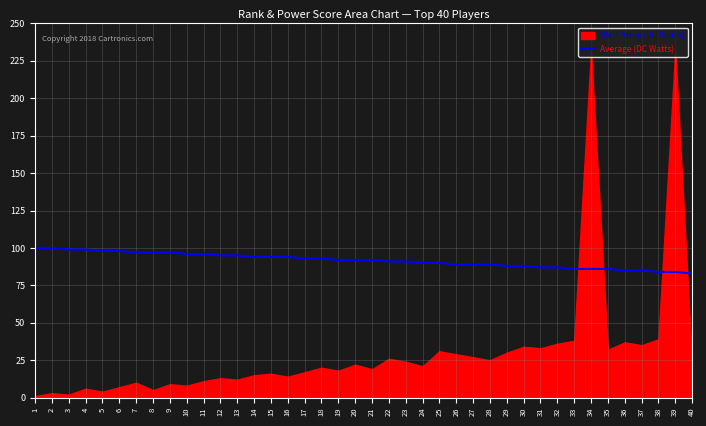

Where is the data nearest to the value 91?

22